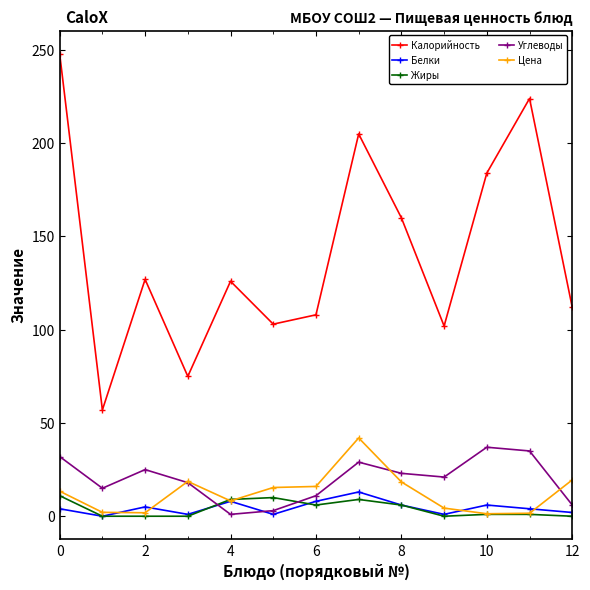

True or false: Калорийность has more than 1 interior local peaks.

True